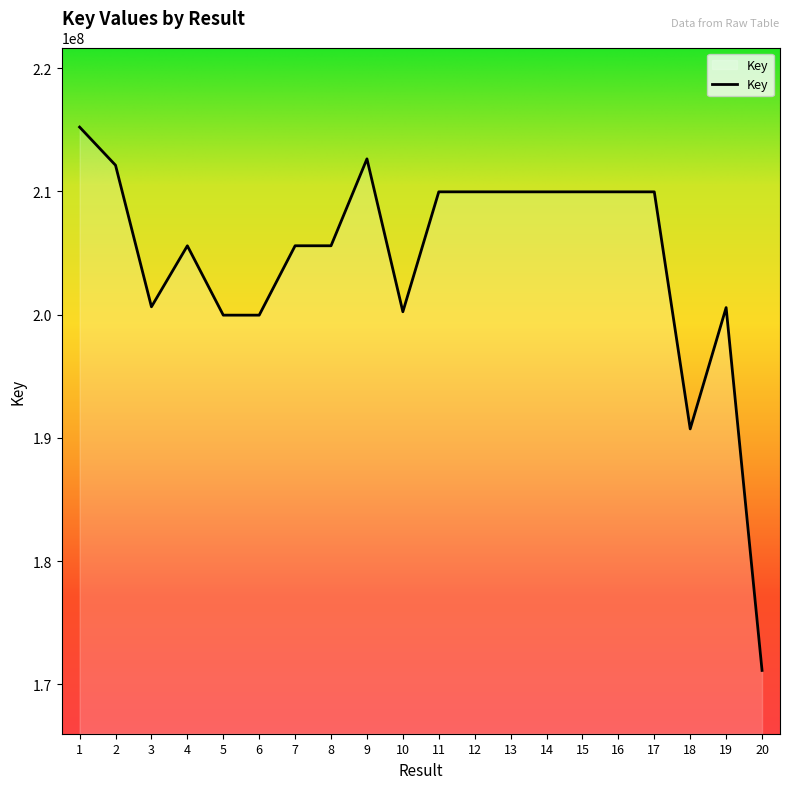

What is the minimum value shown in the chart?

171140921